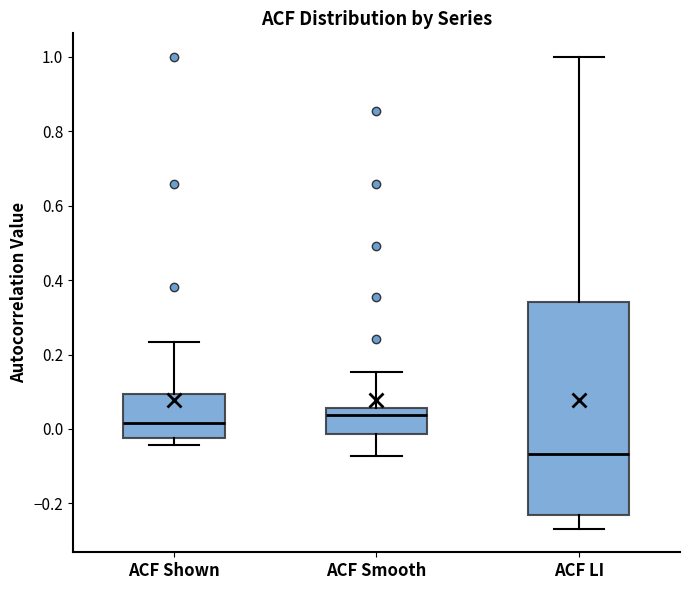

Reading left to right, read every box against the y-axis: the position of its median line, the range the box covers, and the ends of its whiskers. The values are not printed on the chart, so give them approximately, as read against the axis.

ACF Shown: median 0.02, box -0.02 to 0.10, whiskers -0.04 to 0.24
ACF Smooth: median 0.04, box -0.02 to 0.06, whiskers -0.08 to 0.16
ACF LI: median -0.06, box -0.24 to 0.34, whiskers -0.26 to 1.00